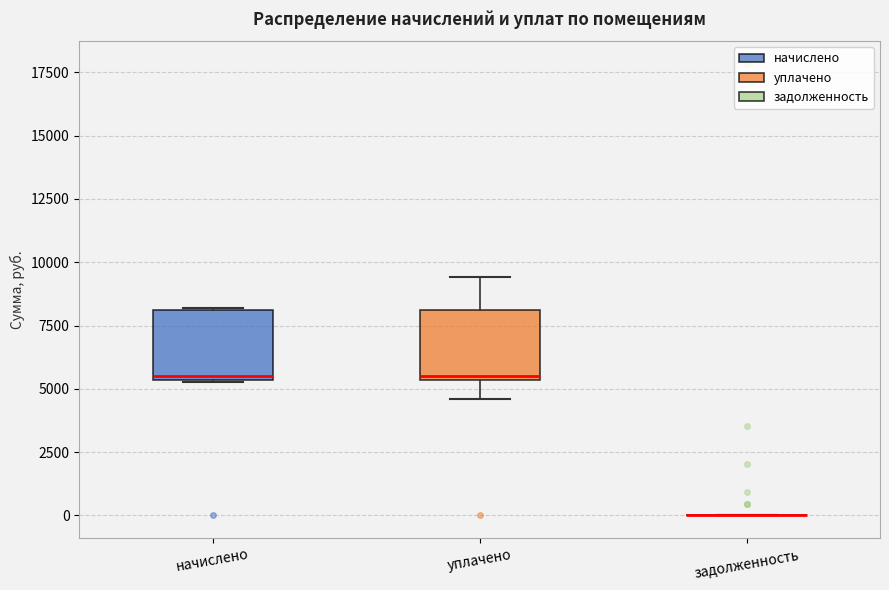

Reading left to right, transcribe this box plot: for each box, give where its median line is, the range the box spans, and where its two whiskers end, as read against the y-axis. The values are not printed on the chart, so give them approximately, as read against the axis.

начислено: median 5500 (just above the box's lower edge), box 5500 to 8000, whiskers 5500 to 8000
уплачено: median 5500 (just above the box's lower edge), box 5500 to 8000, whiskers 4500 to 9500
задолженность: box collapsed to a line at 0, whiskers 0 to 0